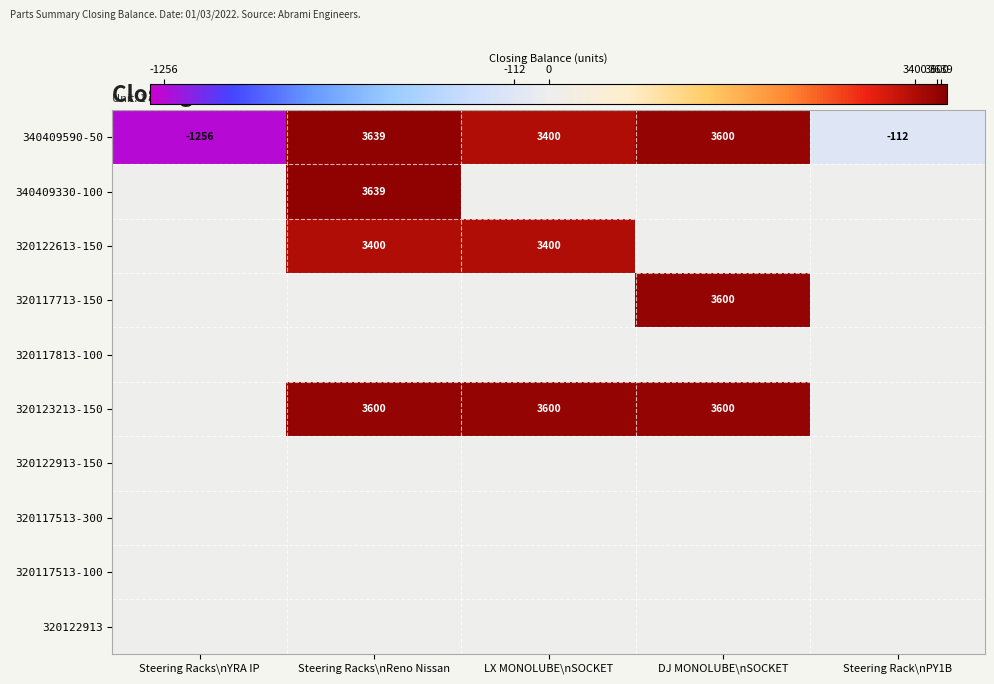

Is it true that 320123213-150 equals 3600 at LX MONOLUBE\nSOCKET?

True